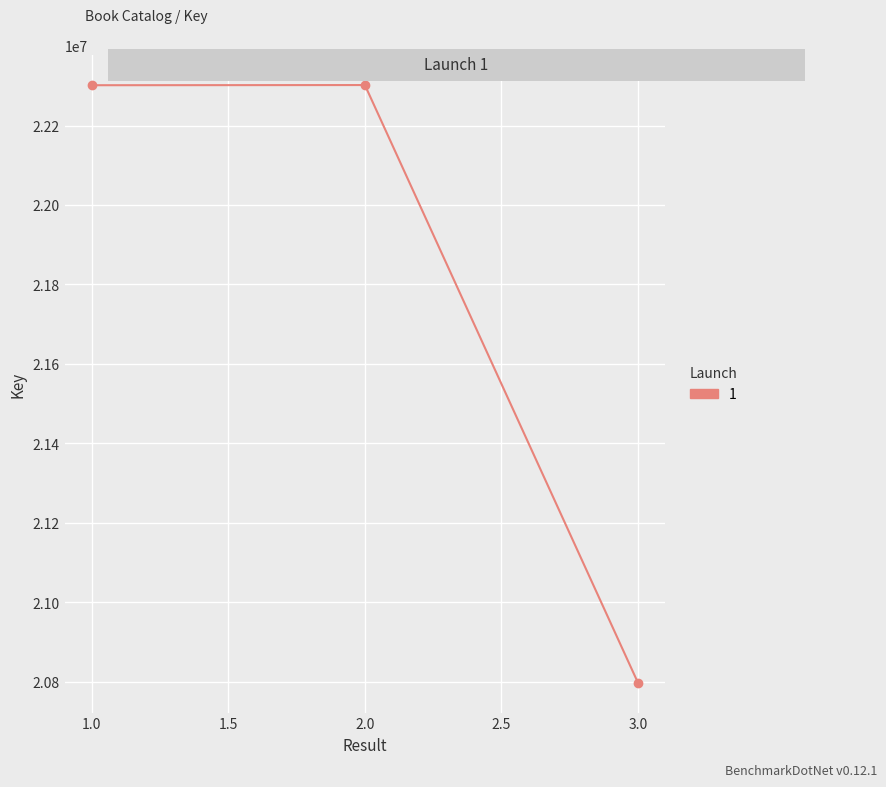

The value at 2.0 is 22301886. True or false?

True